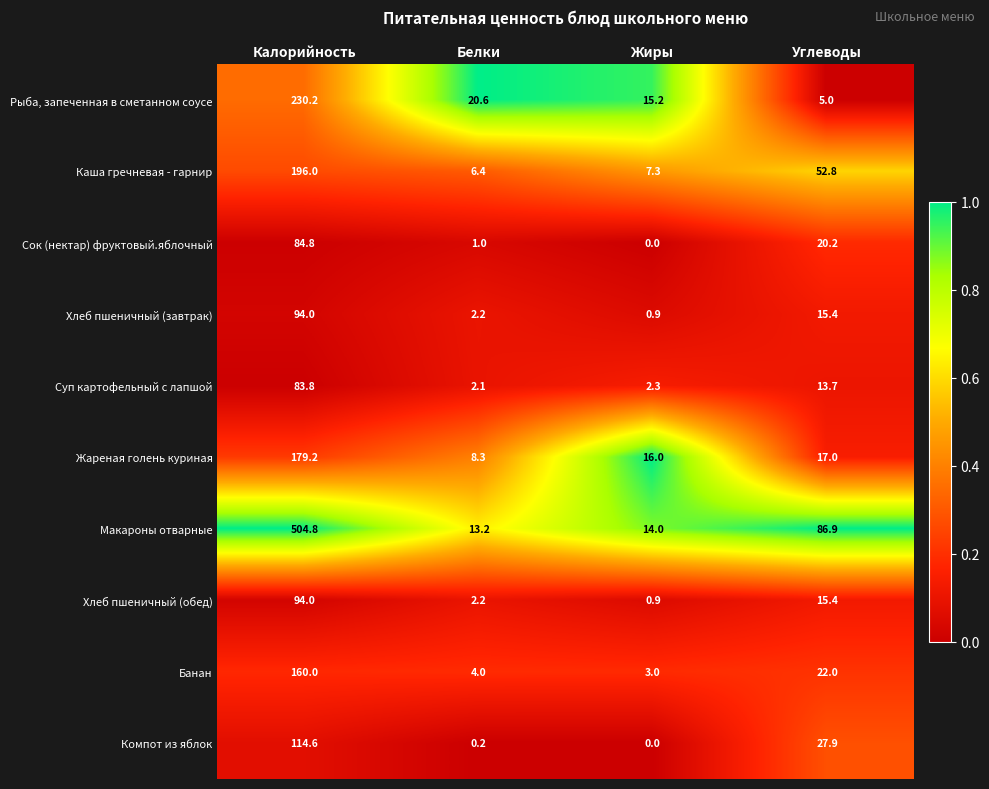

What is the difference between the highest and lowest values at Углеводы?

81.9